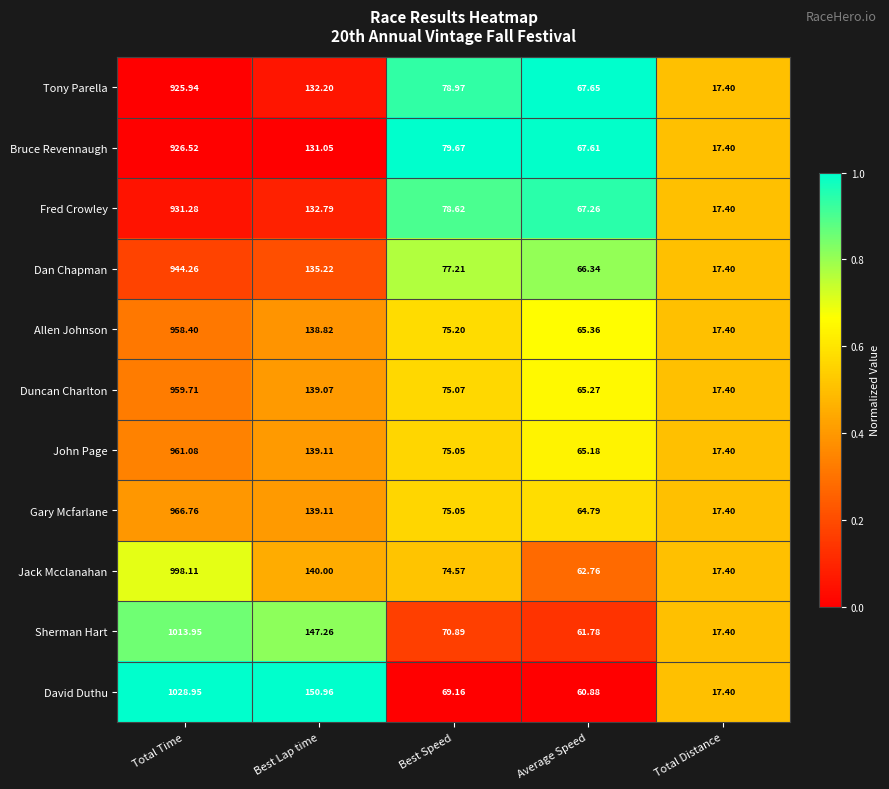

List the series in order of their peak value, highest first.

David Duthu, Sherman Hart, Jack Mcclanahan, Gary Mcfarlane, John Page, Duncan Charlton, Allen Johnson, Dan Chapman, Fred Crowley, Bruce Revennaugh, Tony Parella